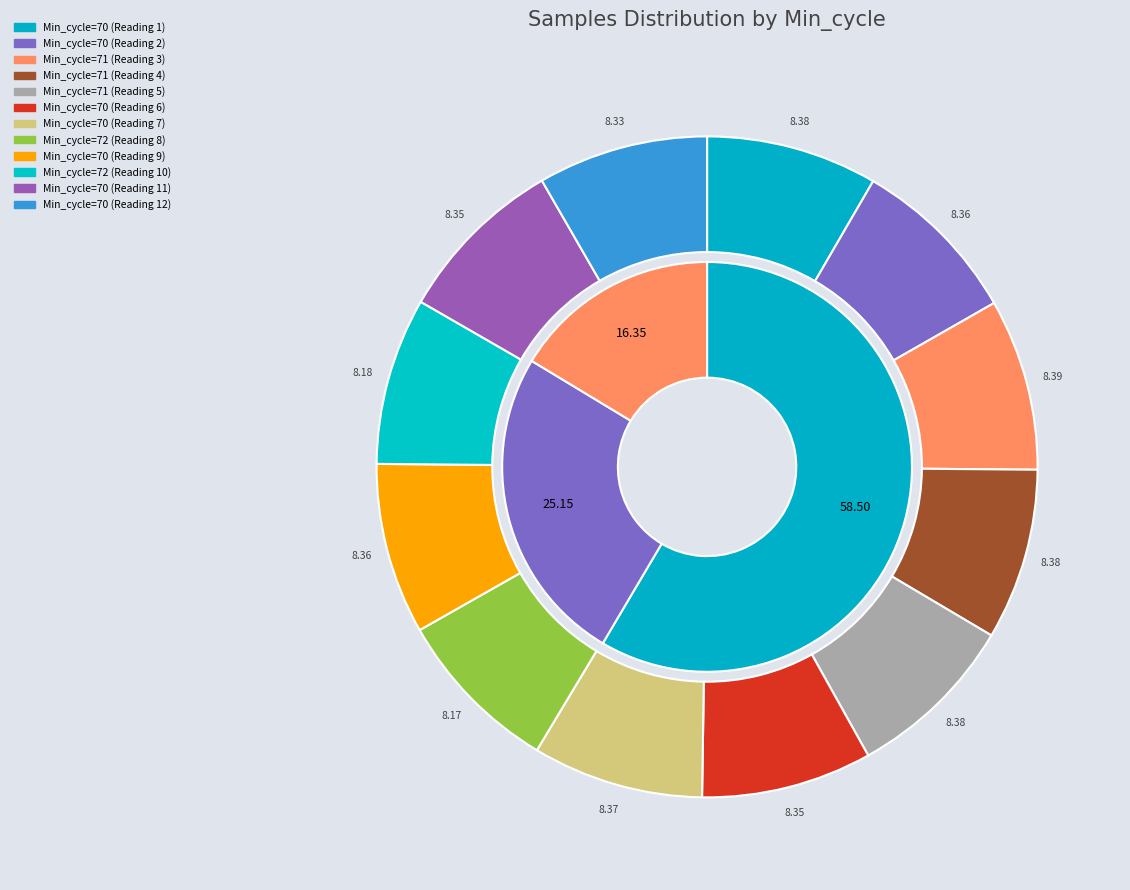

Which category has the biggest portion of the pie?

71